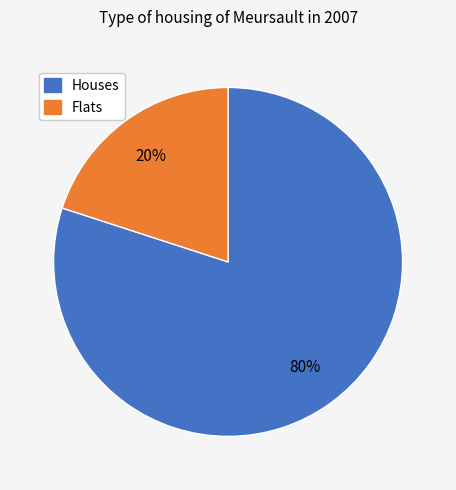

Is there any slice that represents more than half of the pie?

Yes